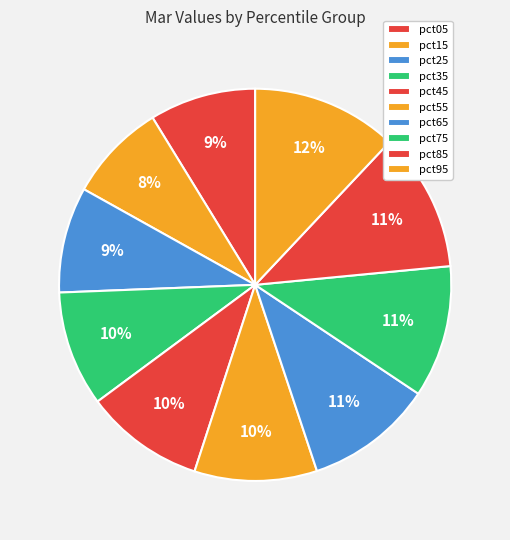

How many slices are in this pie chart?

10